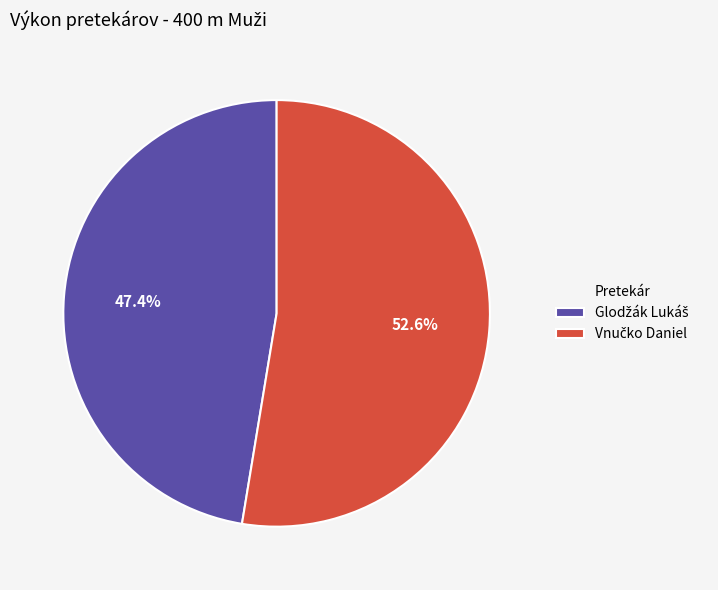

Does any single category account for the majority?

Yes